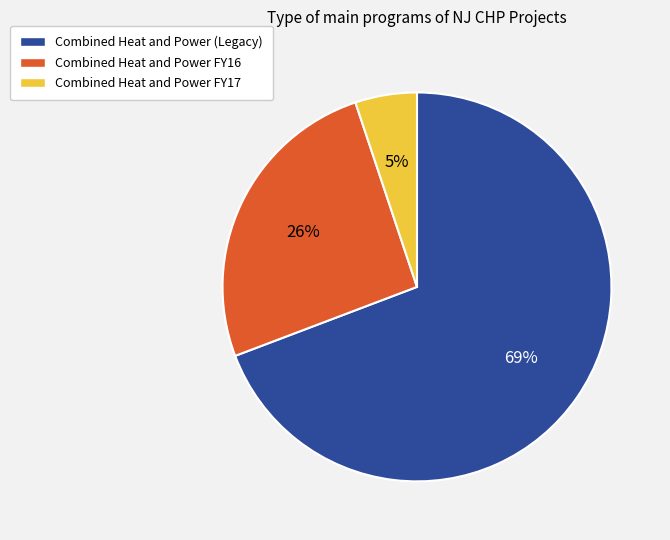

To the nearest percent, what portion does Combined Heat and Power FY16 represent?

26%